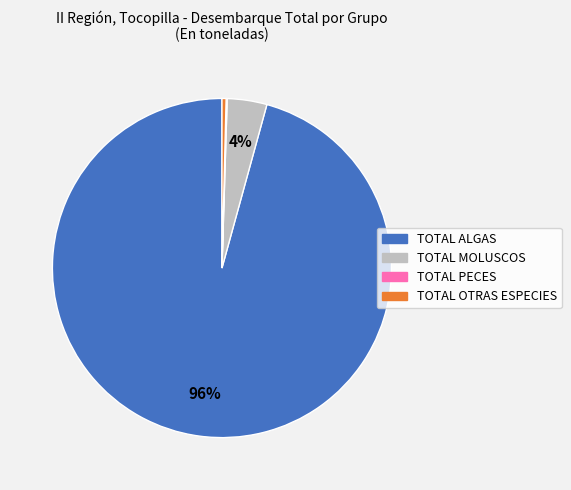

To the nearest percent, what is the combined percentage of TOTAL ALGAS and TOTAL OTRAS ESPECIES?

96%